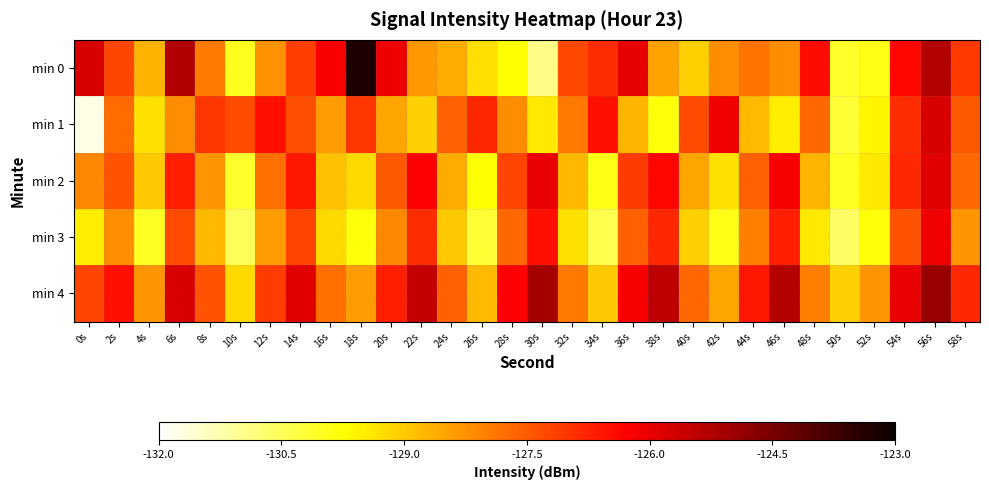

How many distinct data groups are displayed?

5